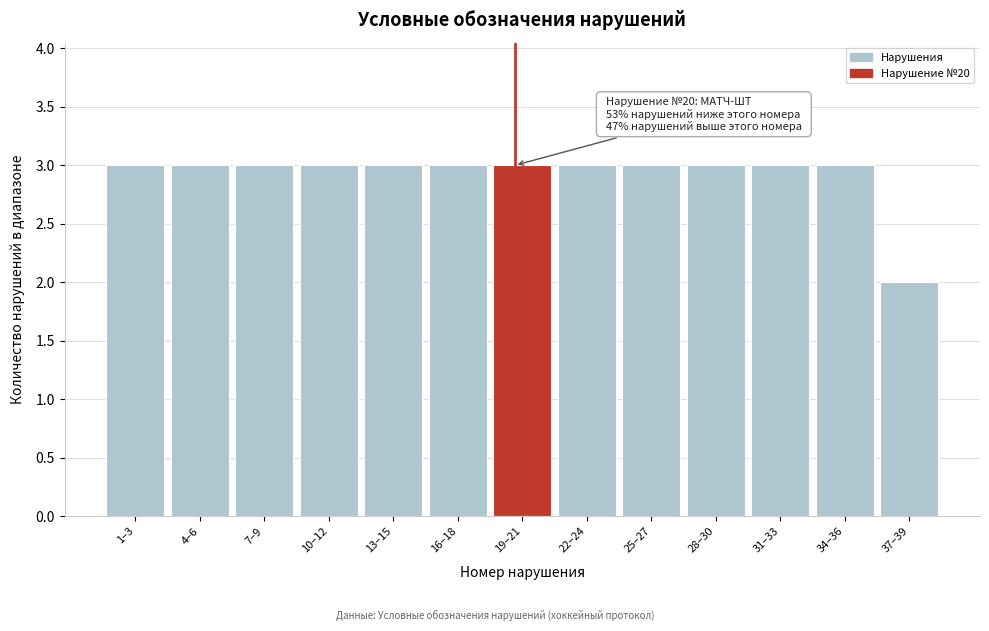

Reading left to right, transcribe all the data shown in this chart.

1–3=3	4–6=3	7–9=3	10–12=3	13–15=3	16–18=3	19–21=3	22–24=3	25–27=3	28–30=3	31–33=3	34–36=3	37–39=2